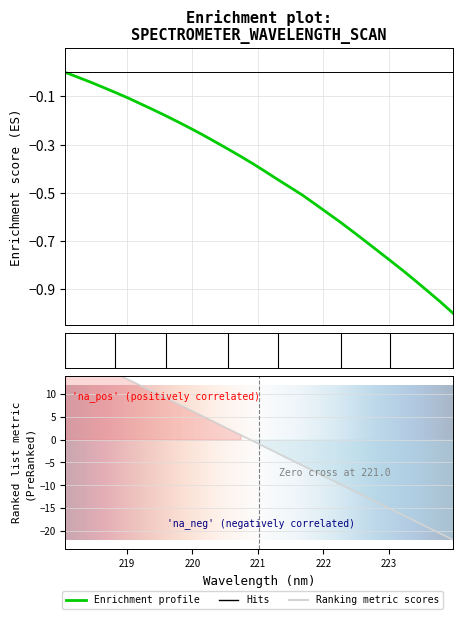

Is it true that the value at 218.0596 is -0.6?

False